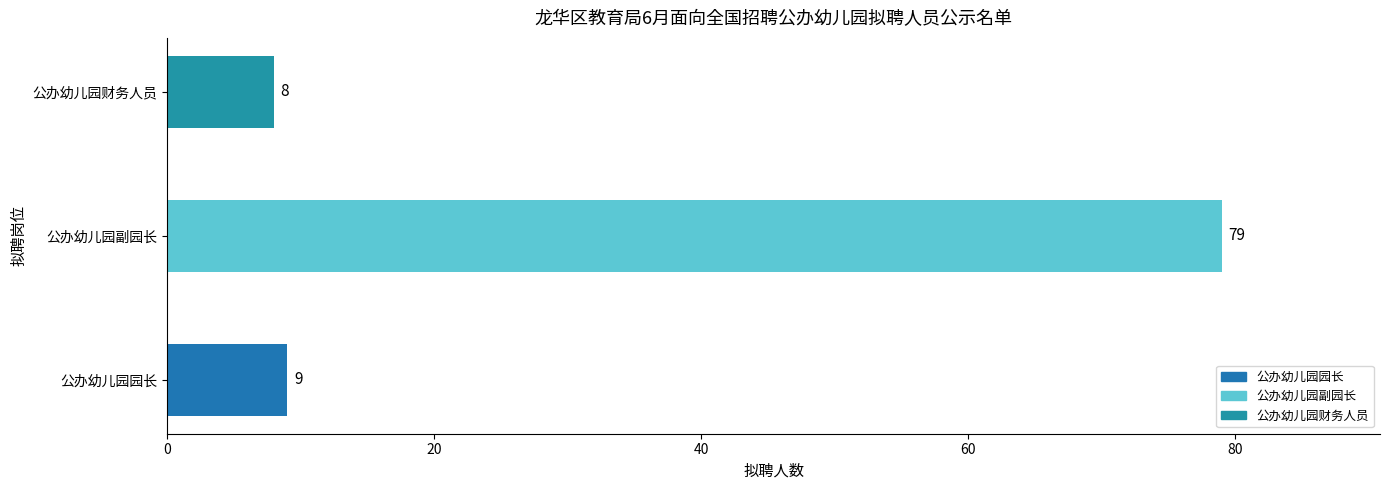

How many categories are shown in the chart?

3